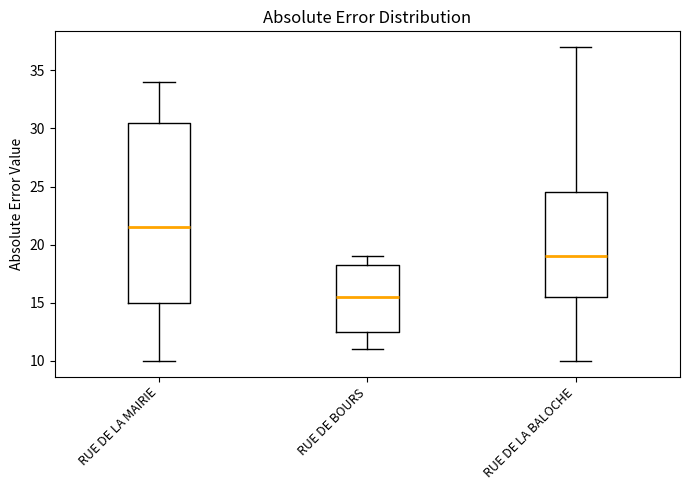

Which box has the lowest median line?

RUE DE BOURS